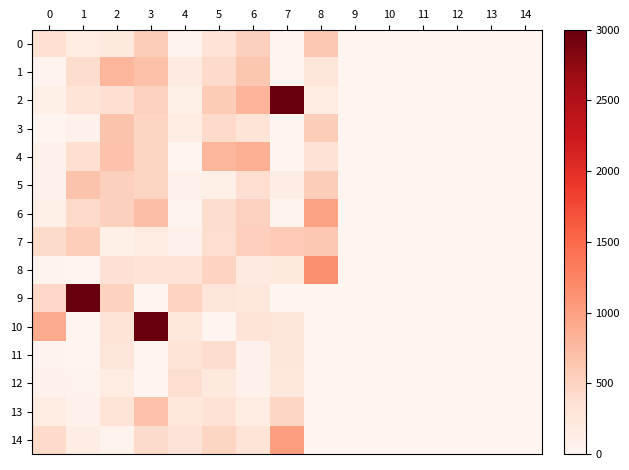

Count the number of data series in this chart.

15